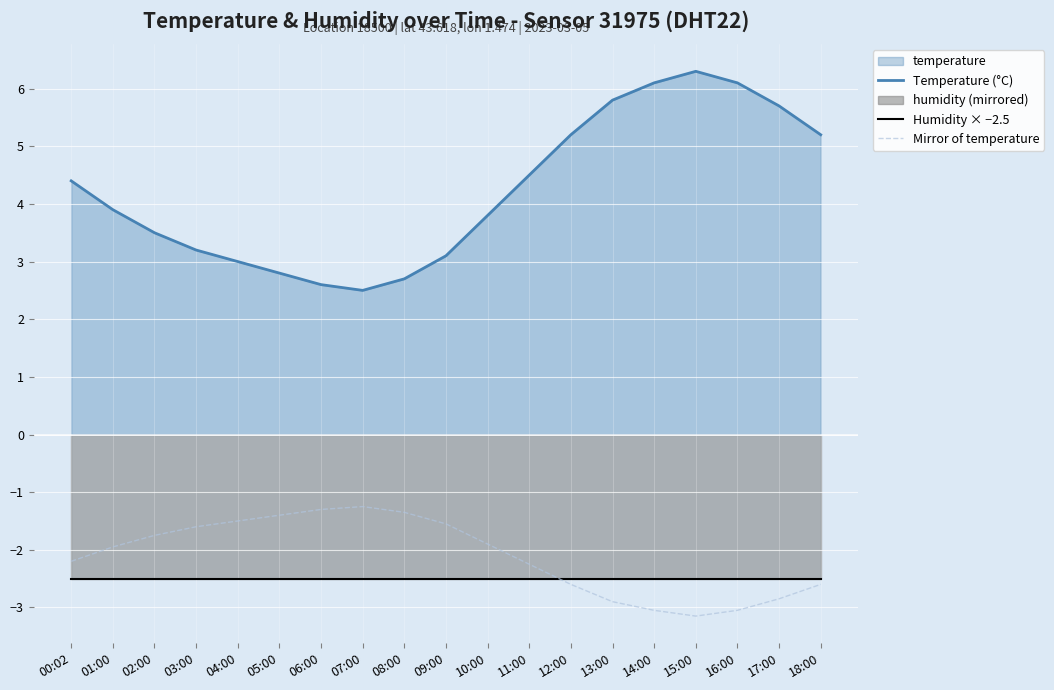

How many times do Humidity × −2.5 and Mirror of temperature cross each other?

1